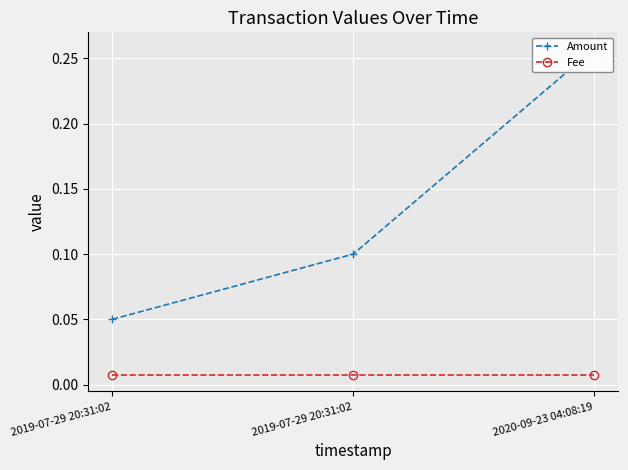

At which label does Amount reach its peak?

2020-09-23 04:08:19